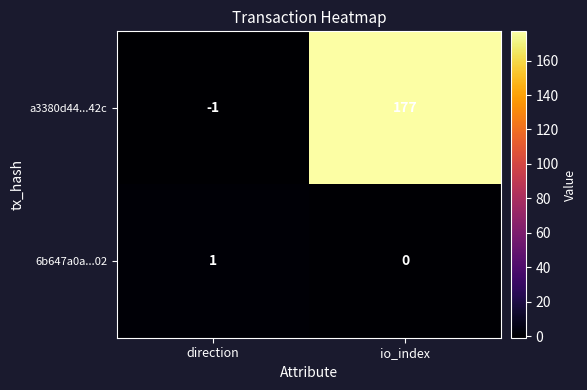

At io_index, list the series in order from largest to smallest.

a3380d44...42c, 6b647a0a...02